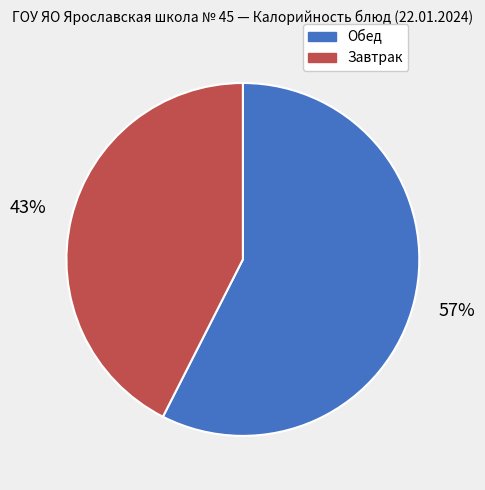

Which category has the smallest portion of the pie?

Завтрак